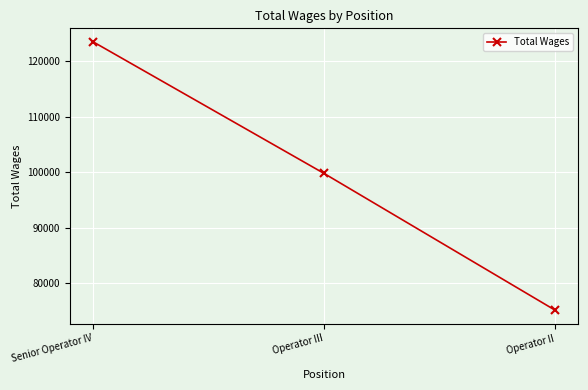

Reading left to right, what are all the values shown in this chart?

Senior Operator IV=123476	Operator III=99762	Operator II=75136